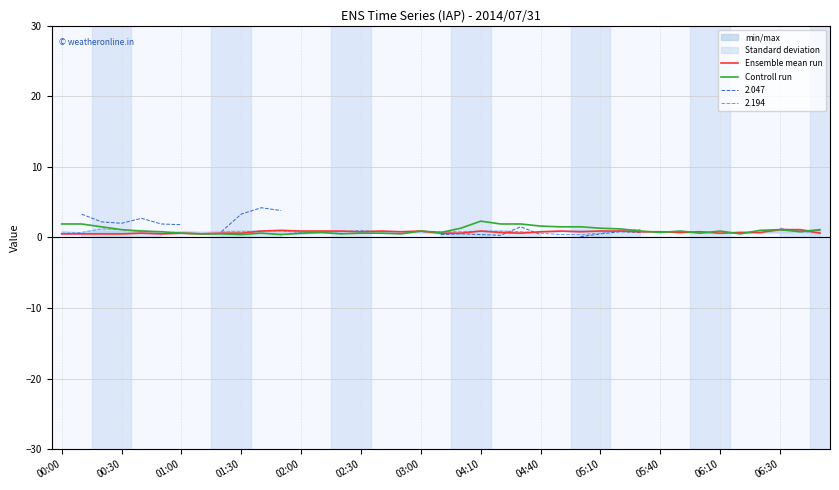

What is the difference between the second highest and minimum values in the Controll run series?

1.5